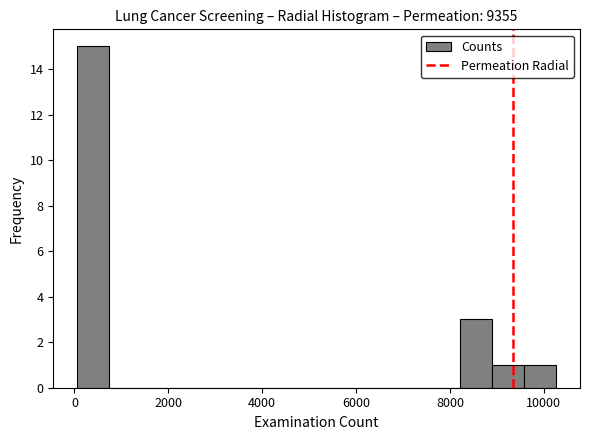

Read against the x-axis, roughly where is the centre of the tallest bar?

400